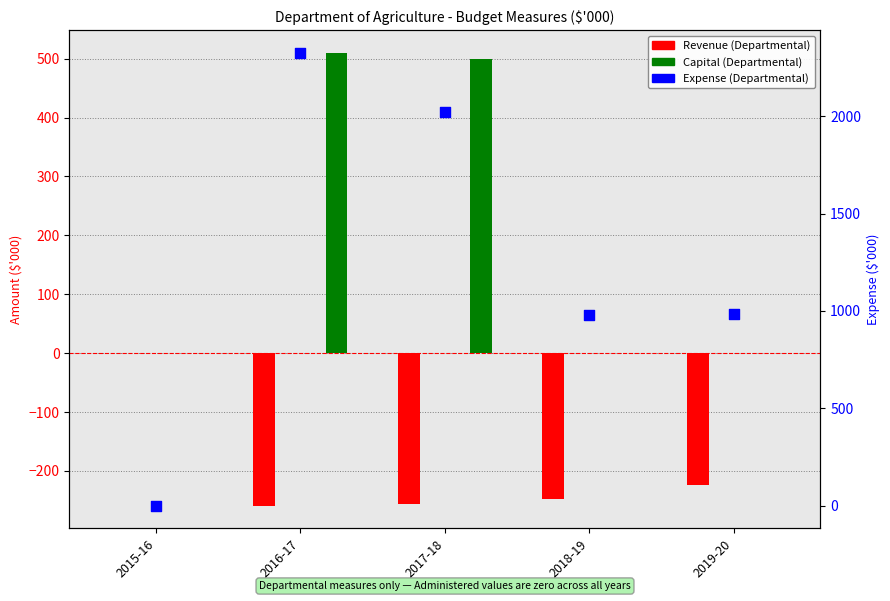

What is the change in value from 2016-17 to 2019-20?

-1339